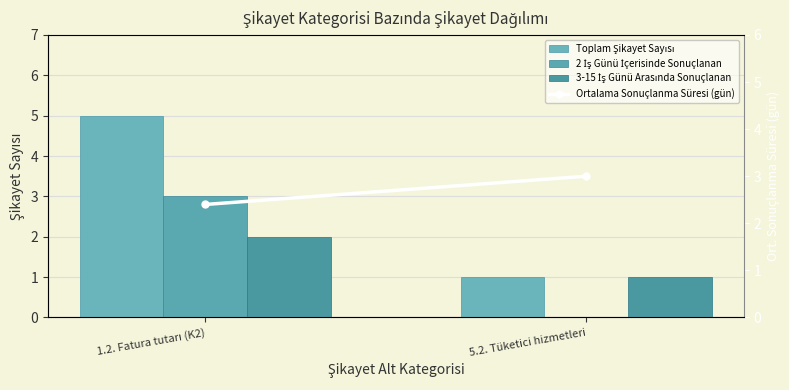

What is the difference between the Ortalama Sonuçlanma Süresi (gün) values at 1.2. Fatura tutarı (K2) and 5.2. Tüketici hizmetleri?

0.6